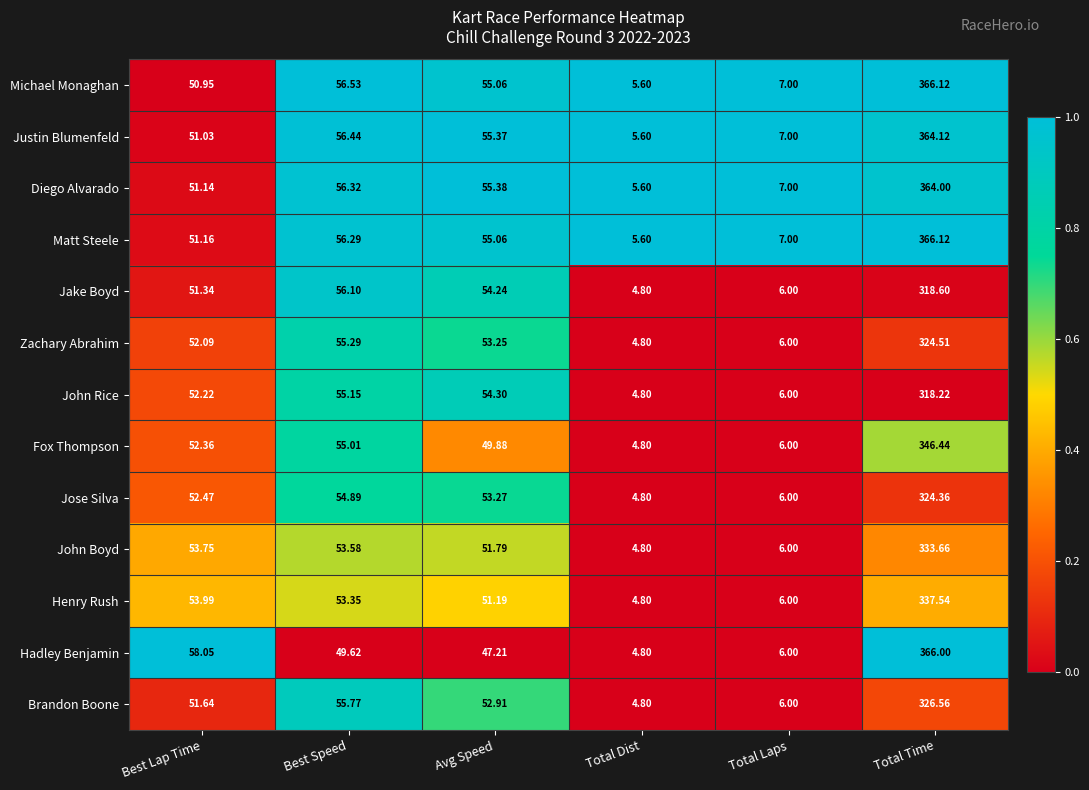

Where is Henry Rush nearest to the value 171?

Best Lap Time